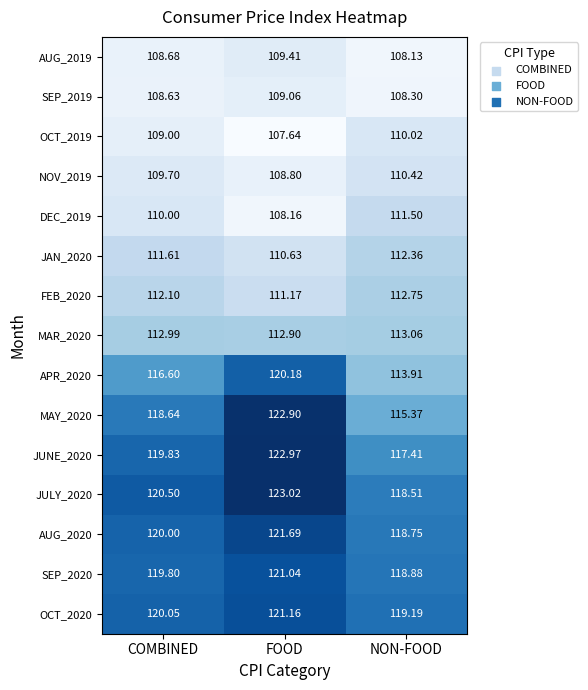

Which series has the largest range (max minus min)?

MAY_2020